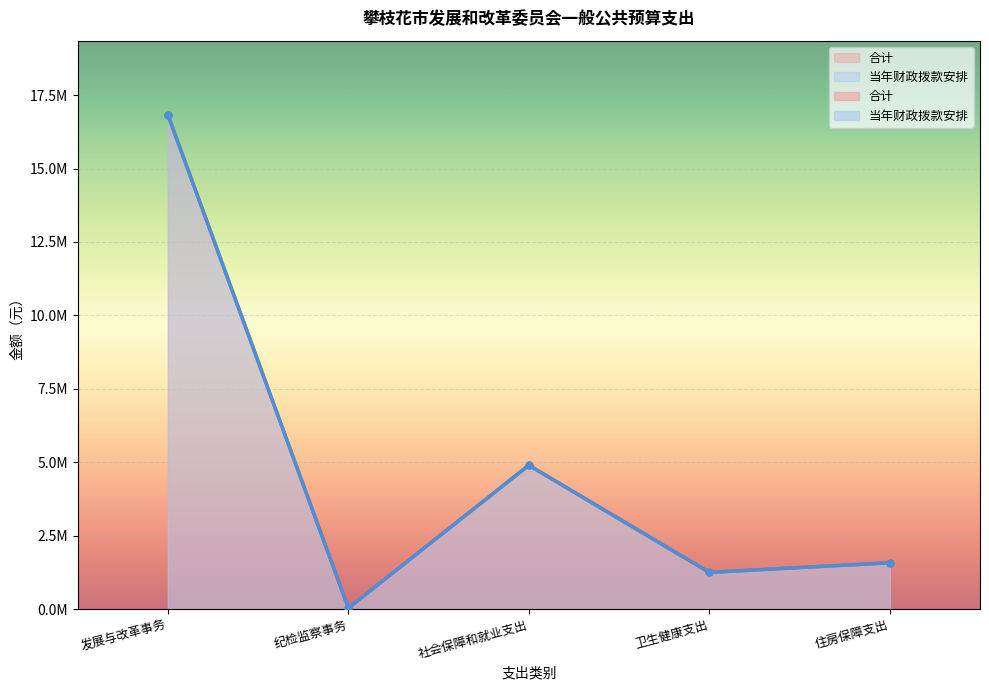

At how many categories does at least one series exceed 4042833?

2